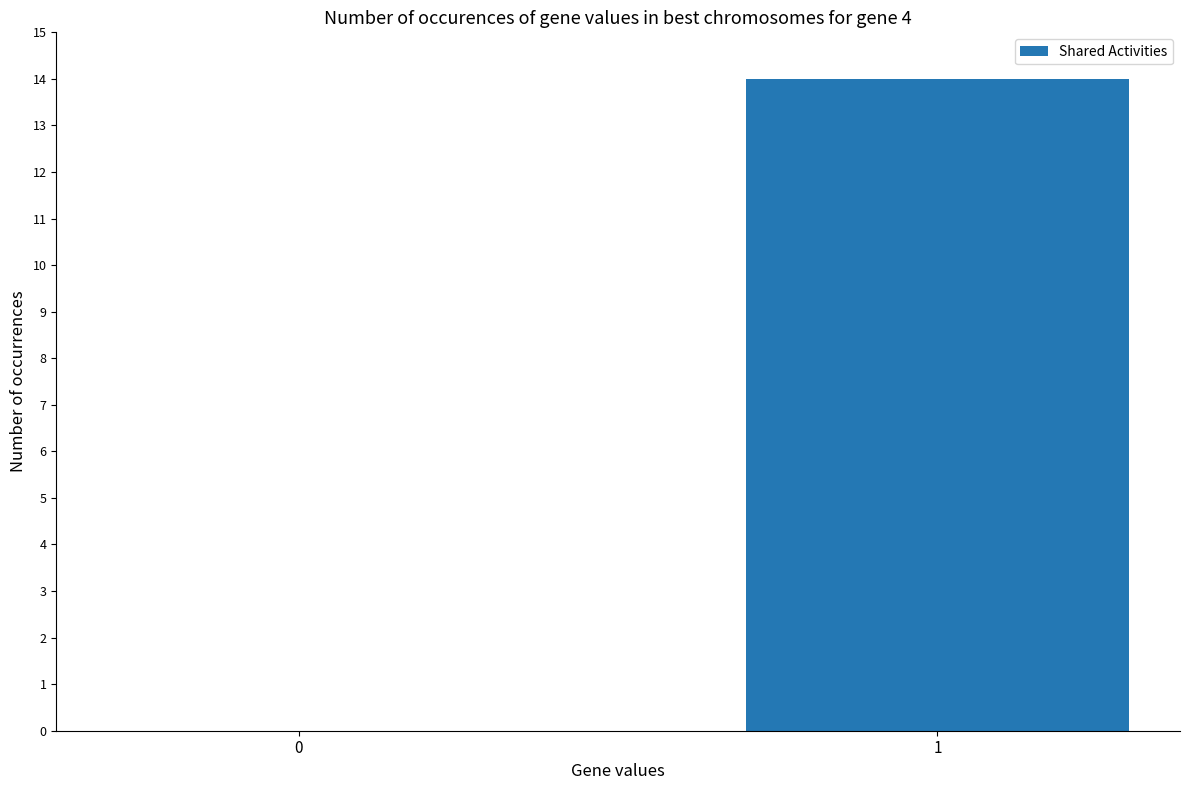

The value at 1 is 14. True or false?

True